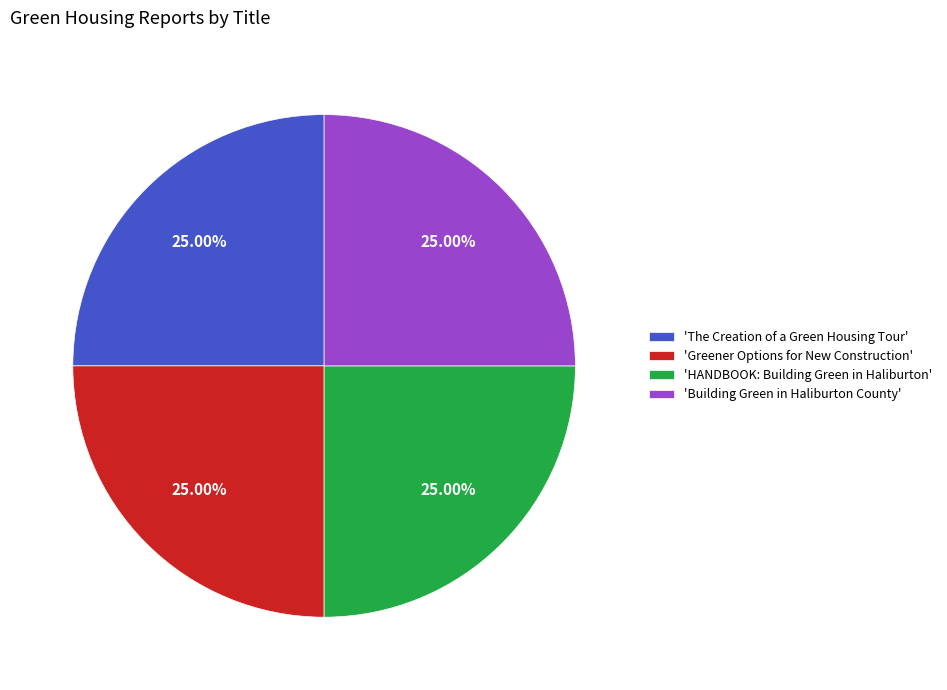

Approximately how many times larger is the value at 'Greener Options for New Construction' compared to 'Building Green in Haliburton County'?

1.0